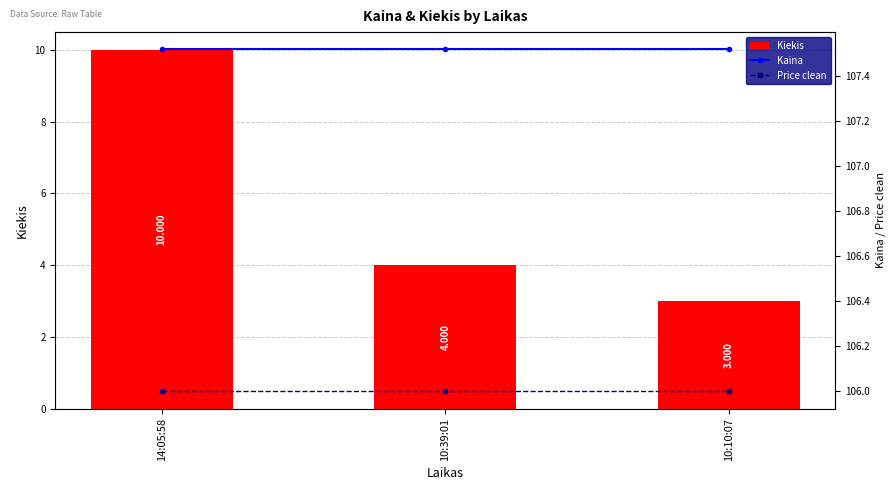

What is the value of the Kaina bar at the 2nd from the left?

107.5